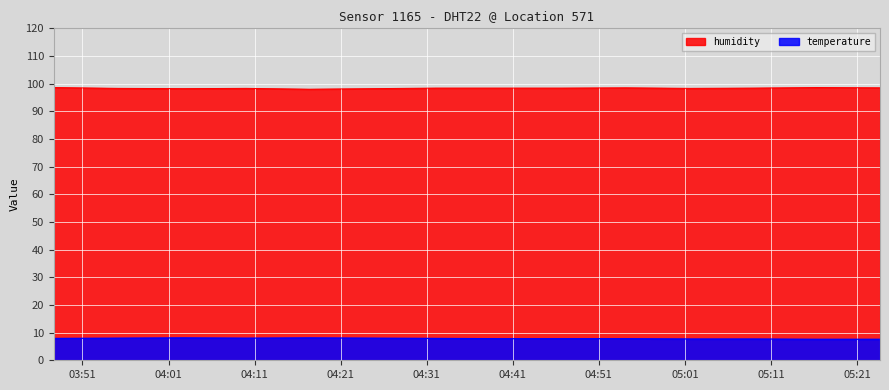

True or false: humidity and temperature intersect in this chart.

False